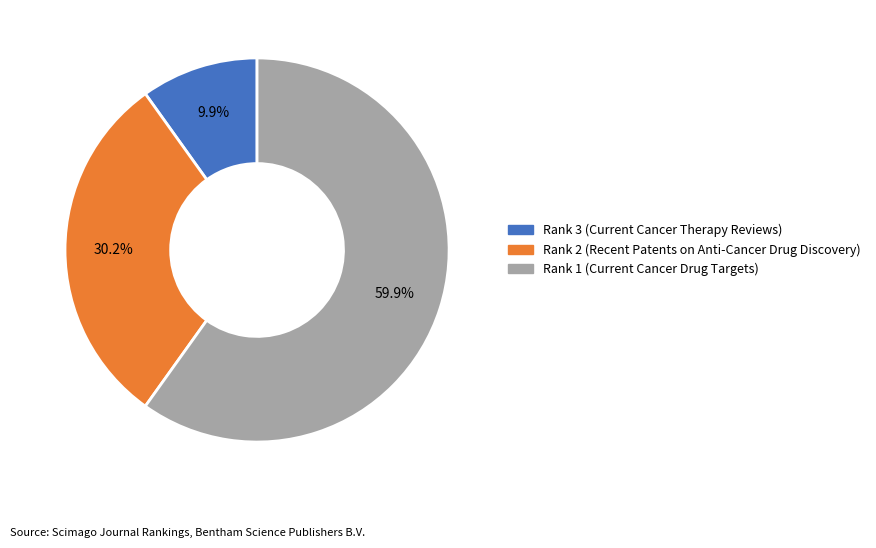

To the nearest percent, what is the difference between the largest and smallest slice percentages?

50%